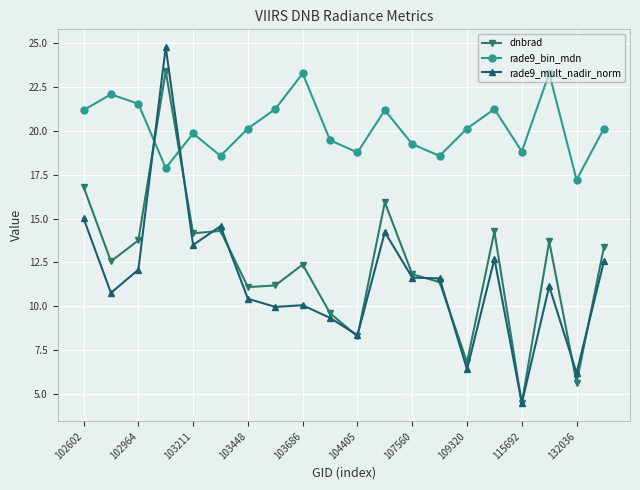

What is the maximum value for rade9_bin_mdn?

23.3